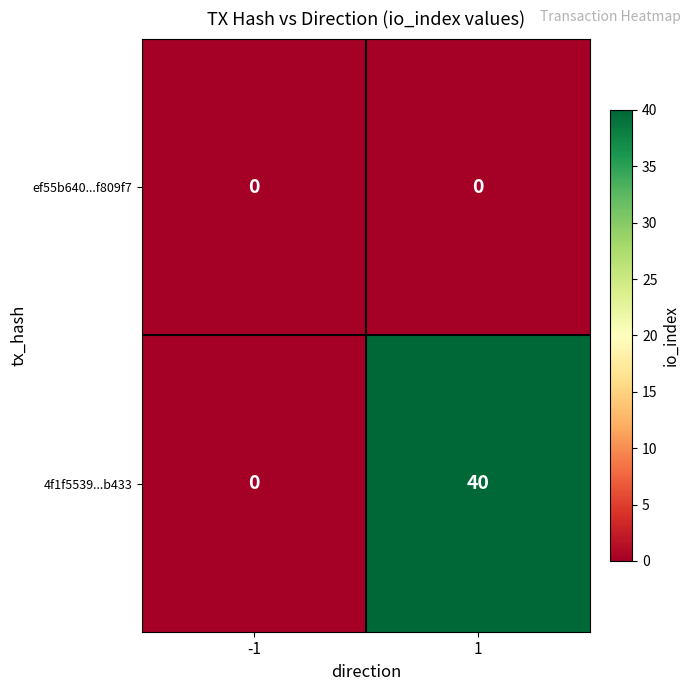

Is the value of ef55b640...f809f7 at -1 greater than the value of 4f1f5539...b433 at 1?

No